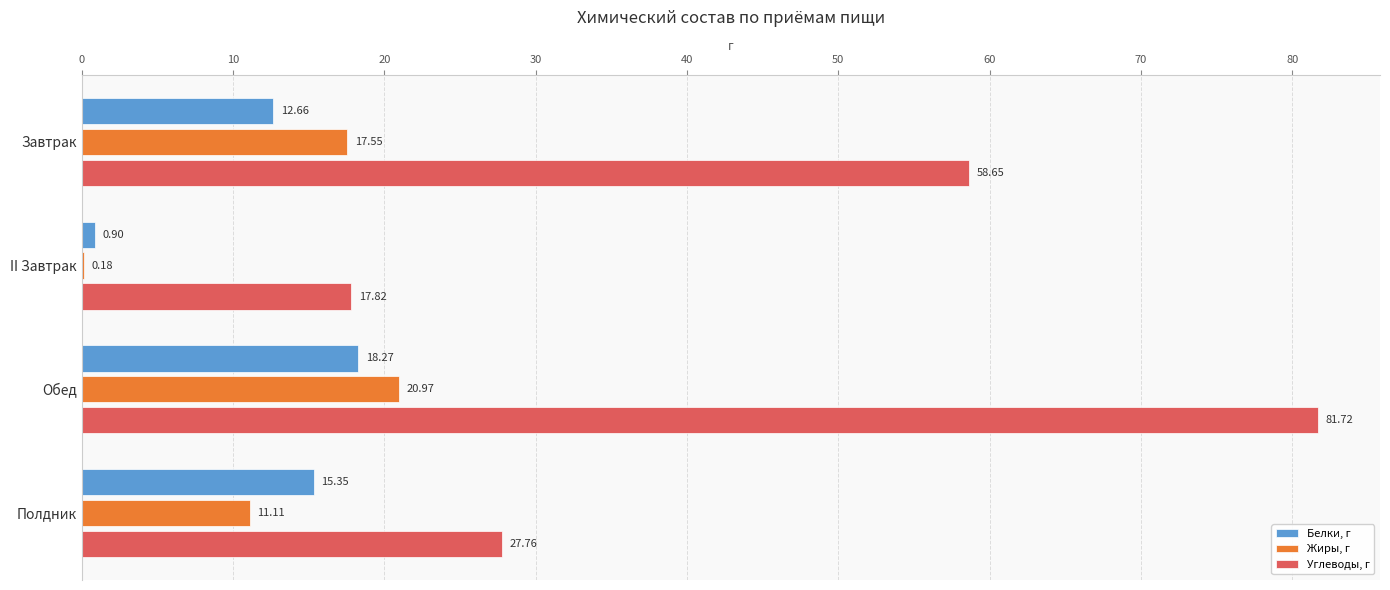

At which label is Углеводы, г closest to 49?

Завтрак